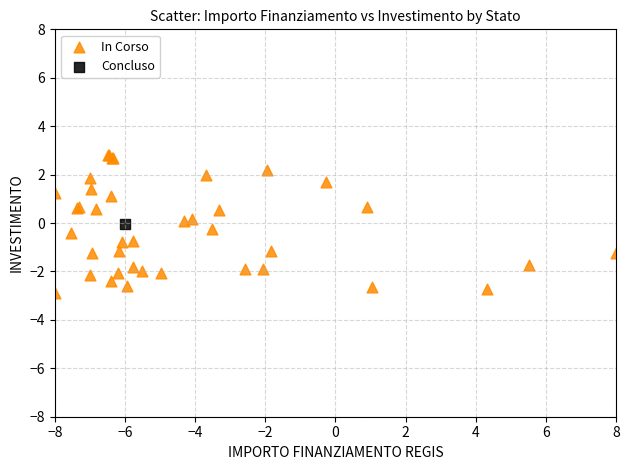

What are all the series names shown in the legend?

In Corso, Concluso